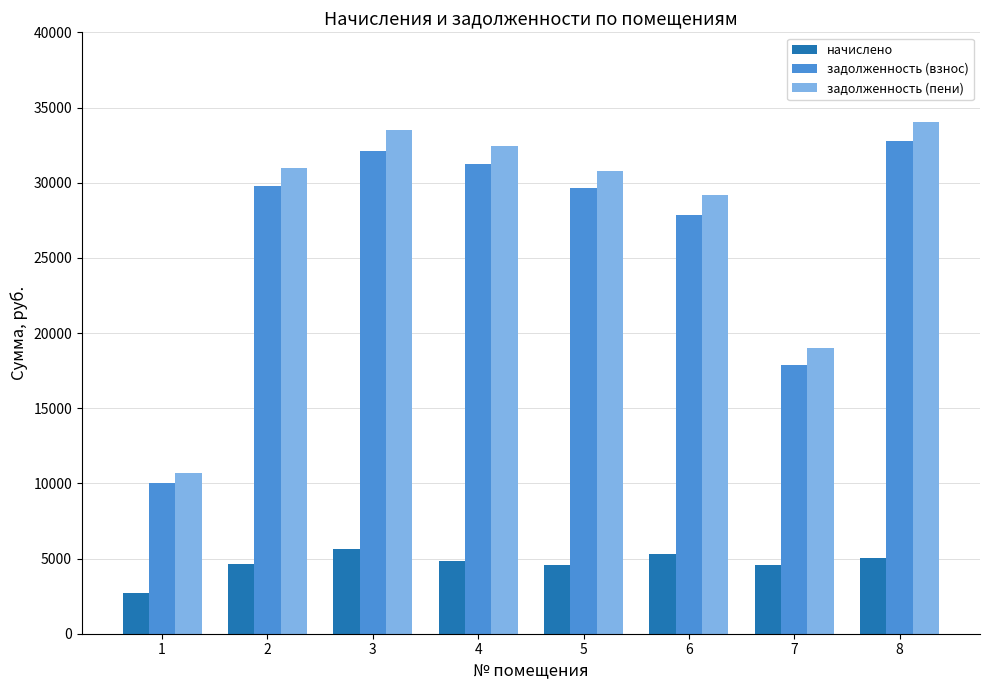

What is the smallest value displayed?

2678.4